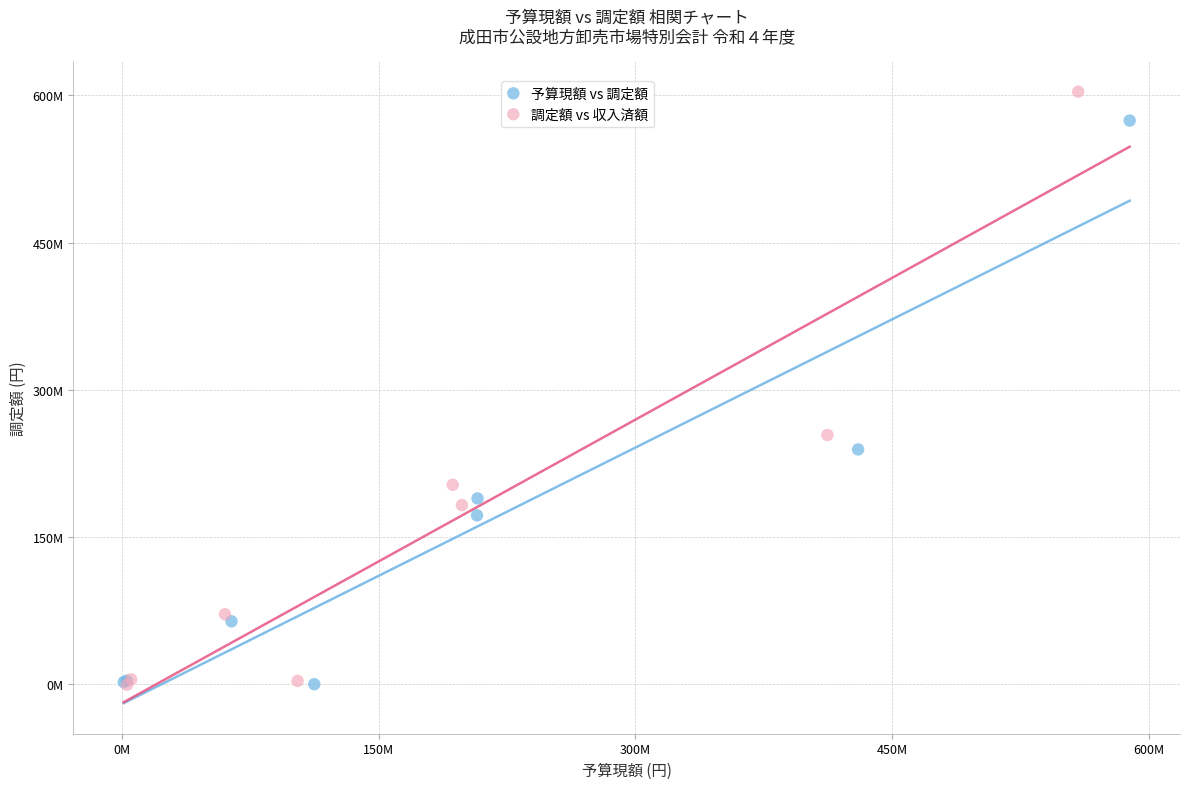

What are all the series names shown in the legend?

予算現額 vs 調定額, 調定額 vs 収入済額